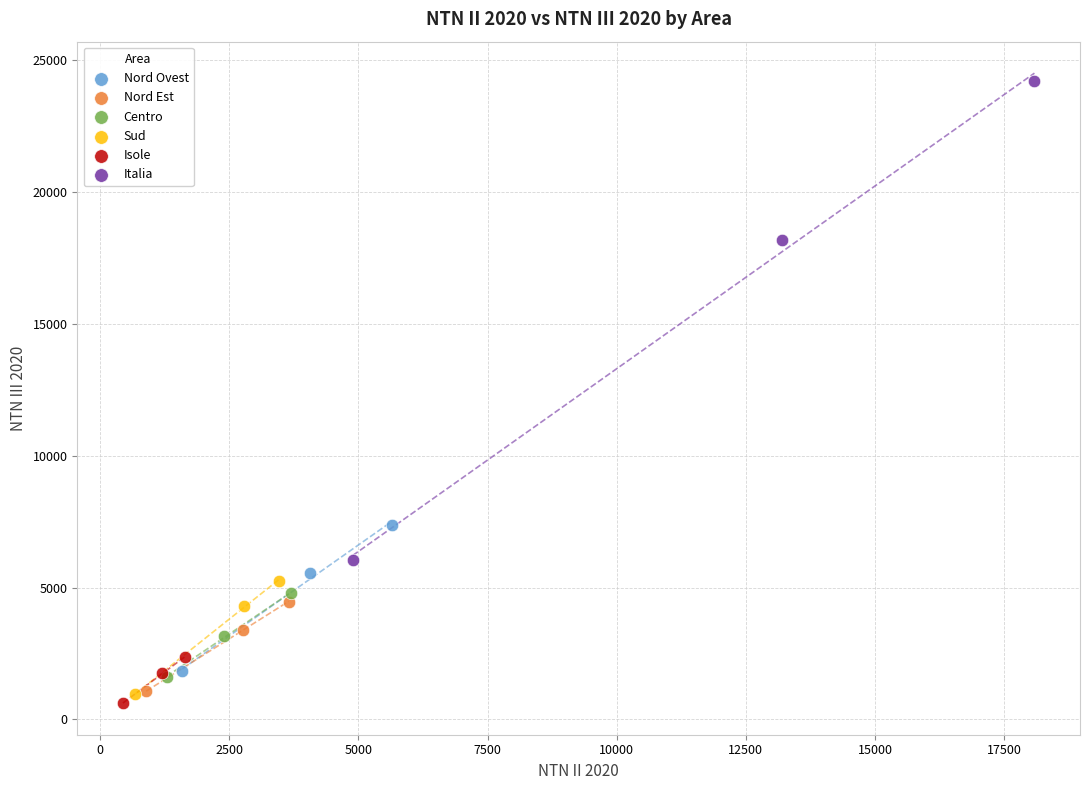

What are all the series names shown in the legend?

Nord Ovest, Nord Est, Centro, Sud, Isole, Italia